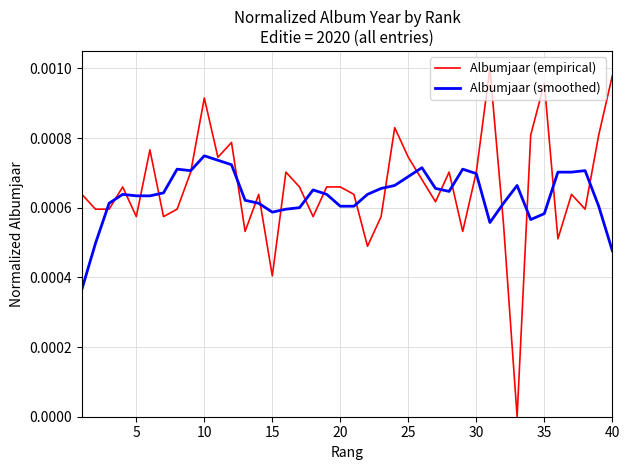

Which series has the largest range (max minus min)?

Albumjaar (empirical)